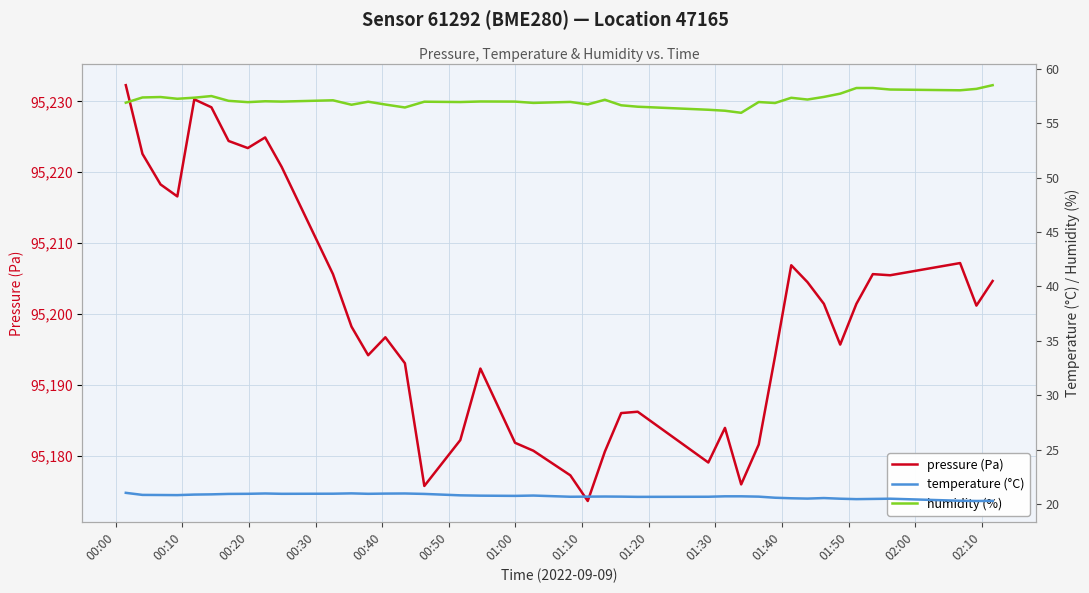

Is the value of pressure (Pa) at 00:00 greater than the value of temperature (°C) at 00:30?

Yes